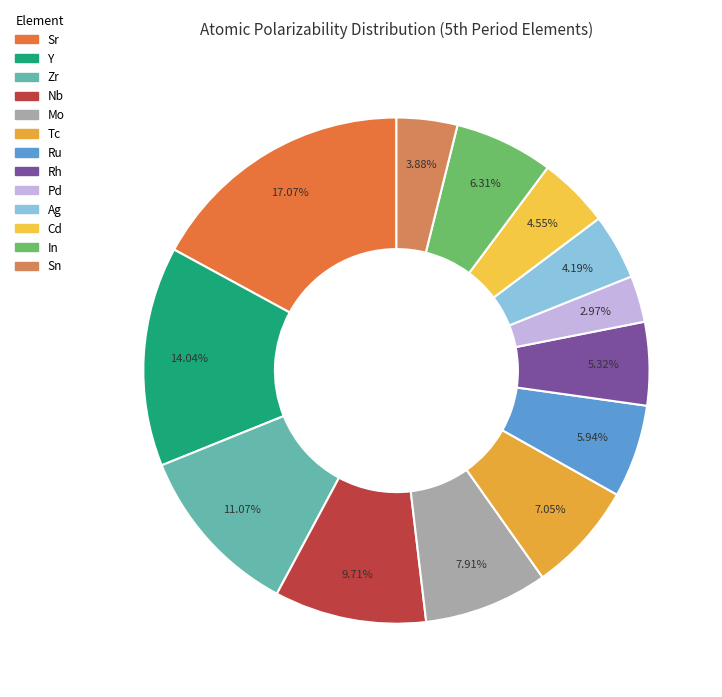

Rank the categories by value from highest to lowest.

Sr, Y, Zr, Nb, Mo, Tc, In, Ru, Rh, Cd, Ag, Sn, Pd